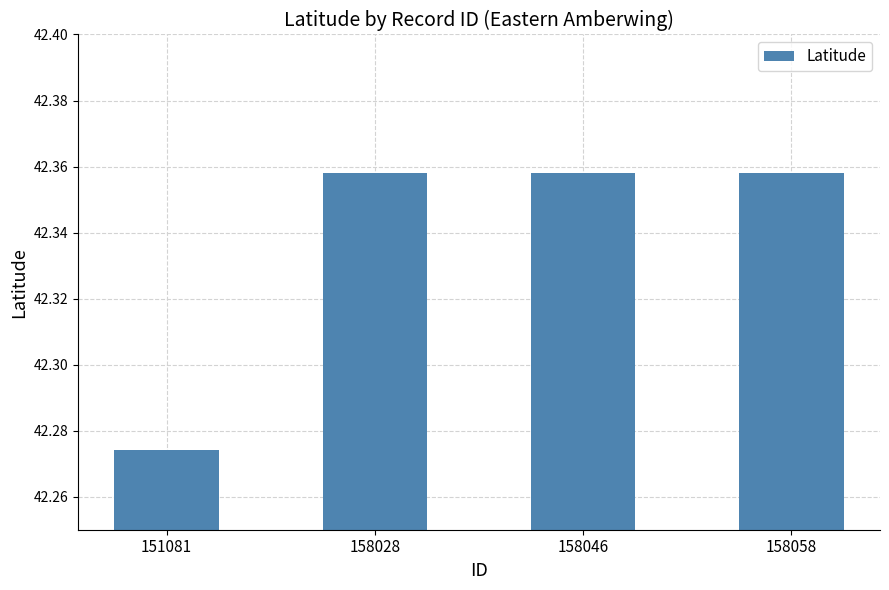

What is the change in value from 151081 to 158046?

+0.1